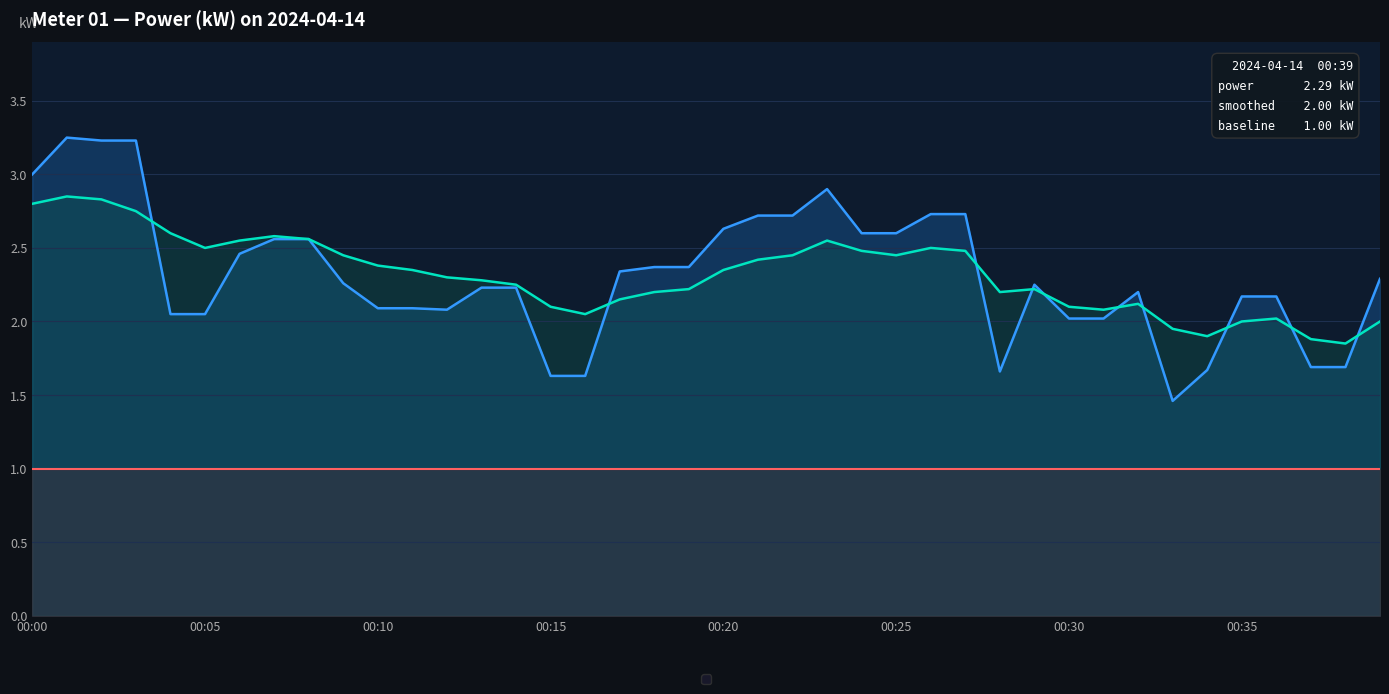

Is it true that power equals 0.7 at 26?

False